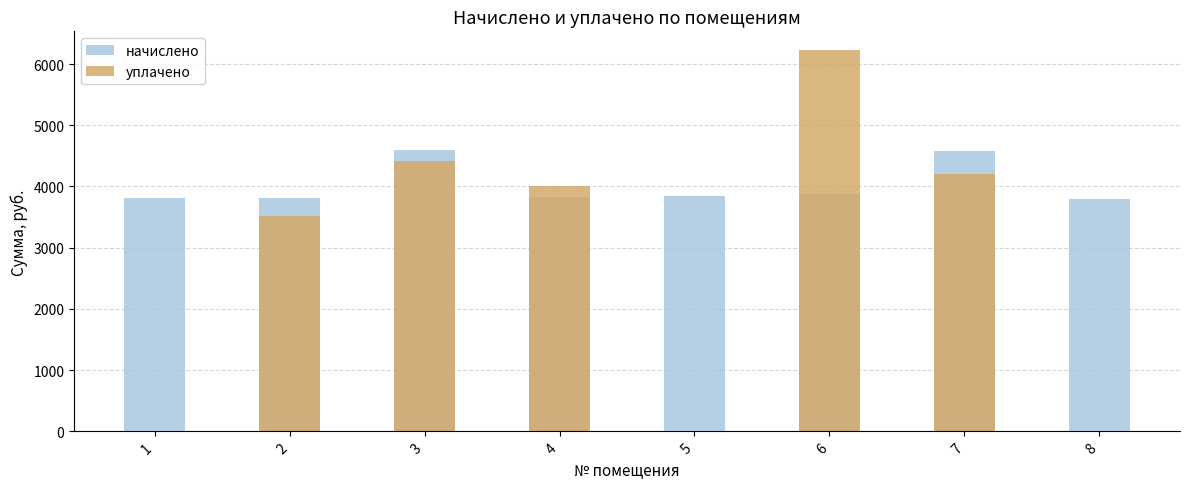

Reading left to right, transcribe all the data shown in this chart.

начислено: 3812.2	3804.2	4595.4	3820.2	3852.1	3876.1	4579.4	3796.2
уплачено: 0.0	3526.0	4413.3	4000.0	0.0	6223.4	4196.8	0.0